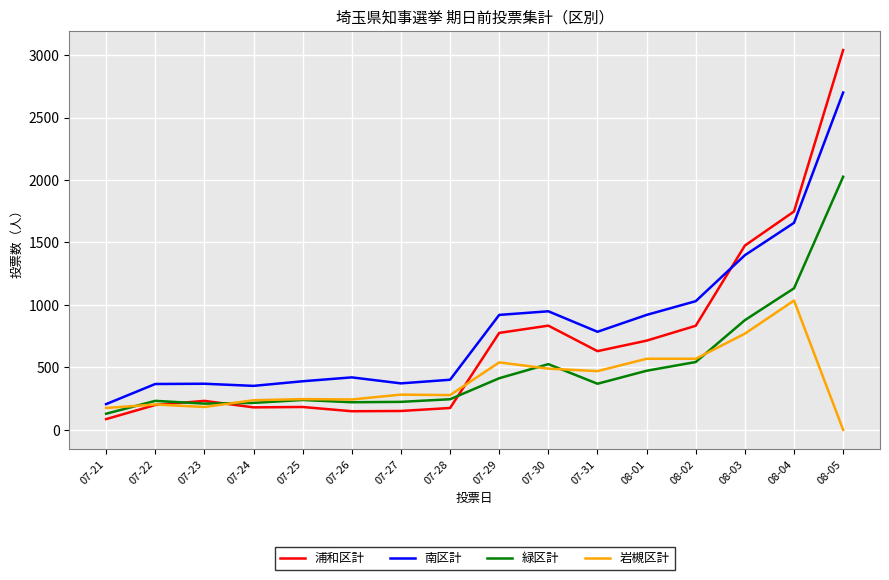

What is the difference between the maximum and minimum values in the 南区計 series?

2494